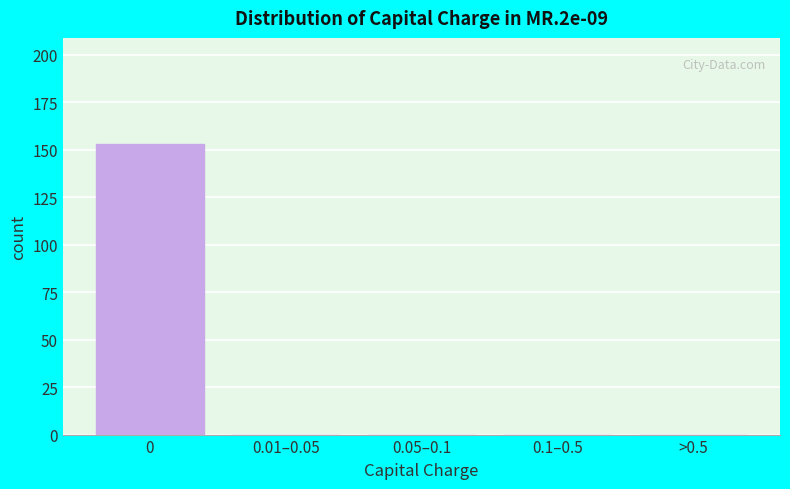

Reading left to right, list all the values displayed in this chart.

0=153	0.01–0.05=0	0.05–0.1=0	0.1–0.5=0	>0.5=0